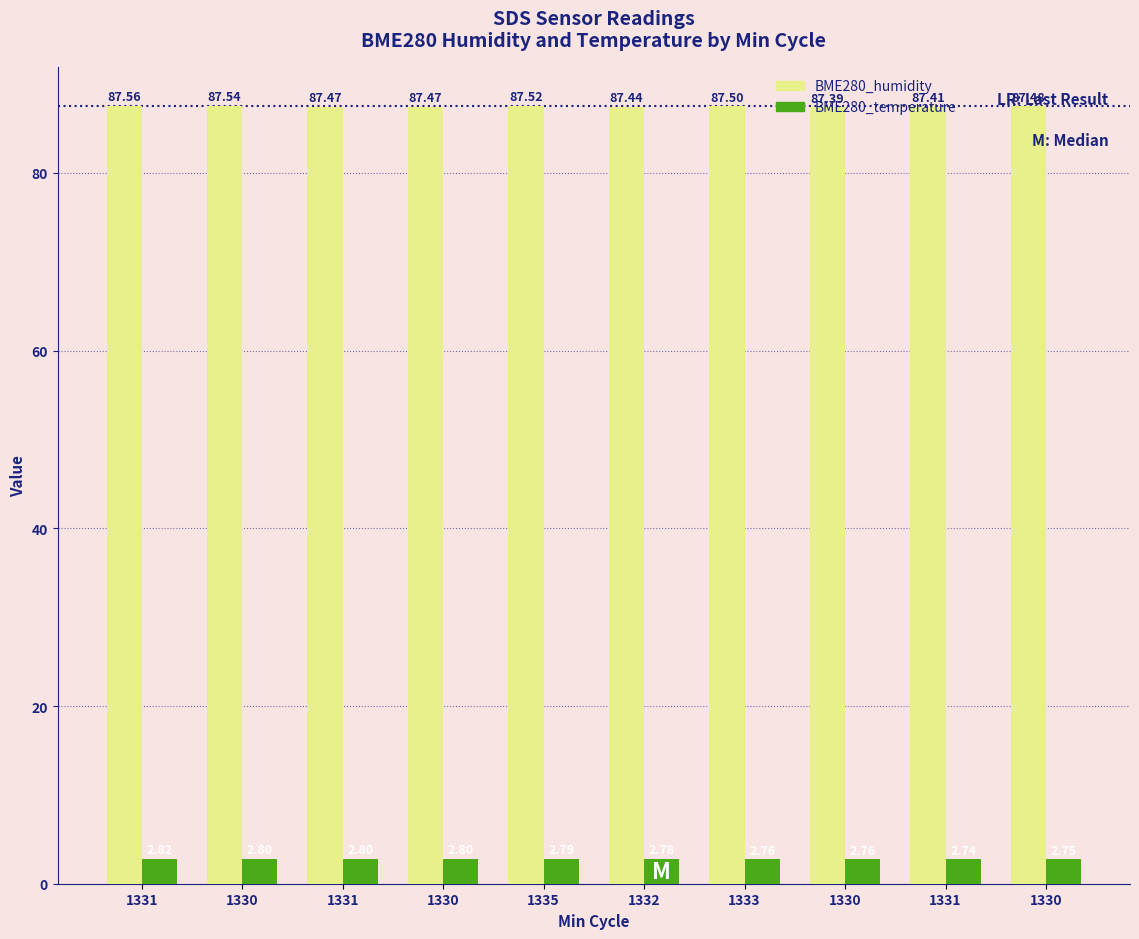

What is the smallest value displayed?

2.7